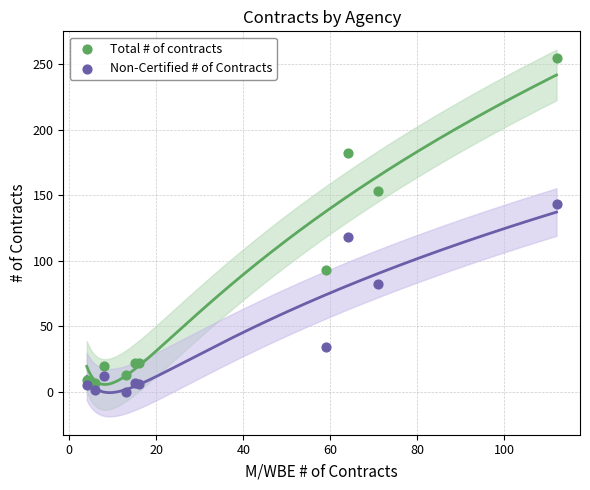

What is the X range (max minus min) for the scatter plot?

108